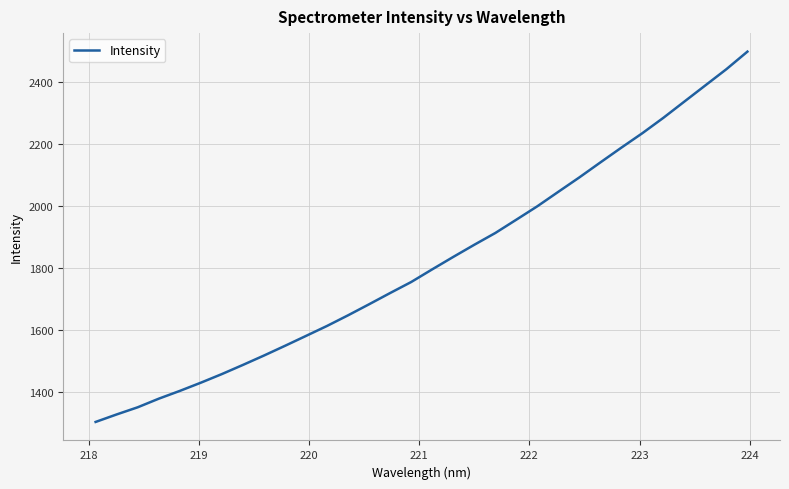

What is the greatest value displayed?

2496.1